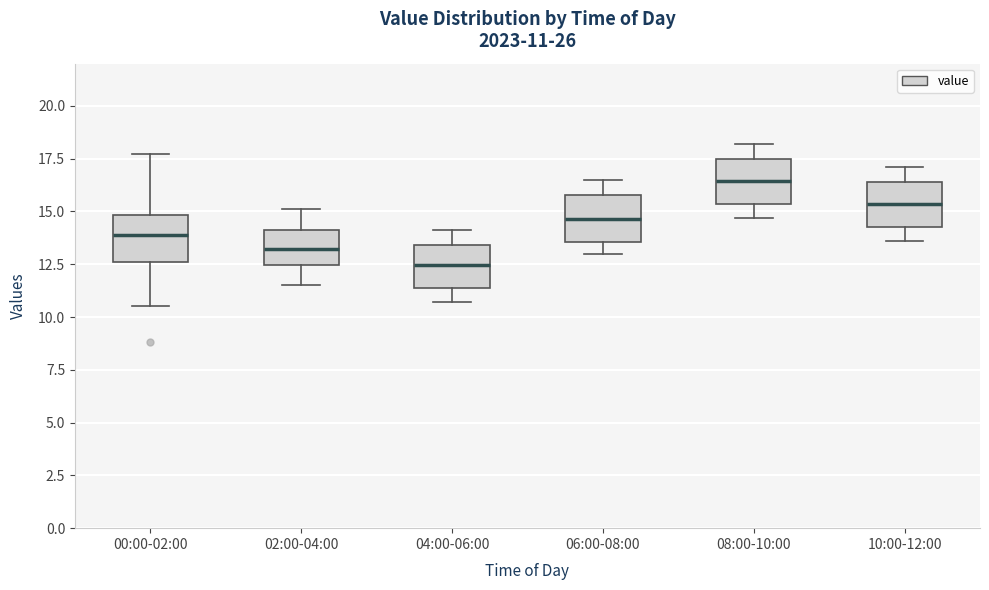

Which box has the highest median line?

08:00-10:00